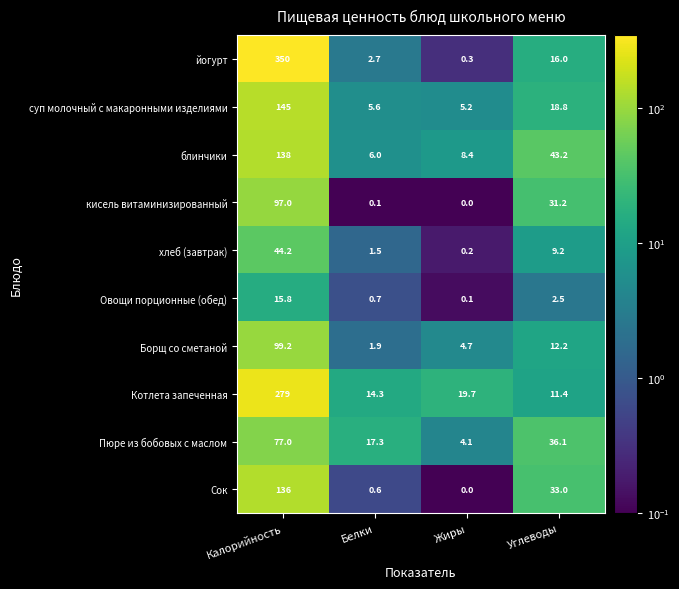

The value of йогурт at Углеводы is 16.0. True or false?

True